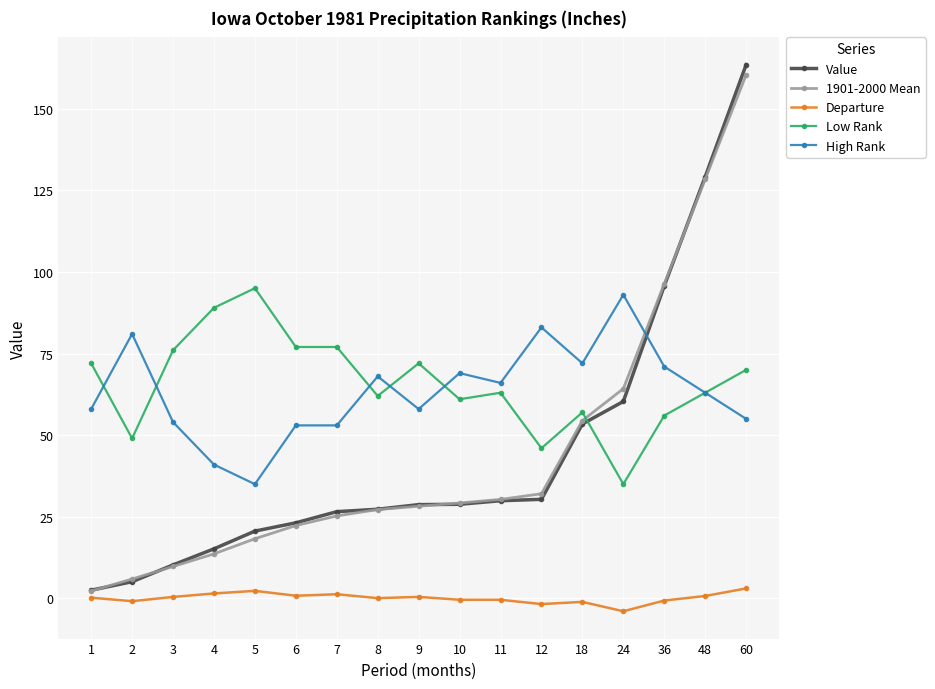

True or false: Departure and Value cross at least once.

False